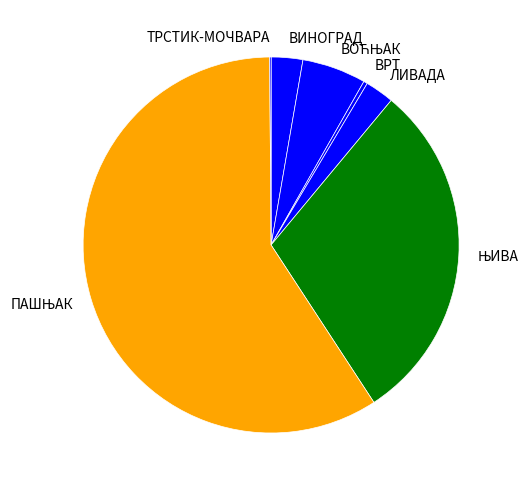

Does any single category account for the majority?

Yes